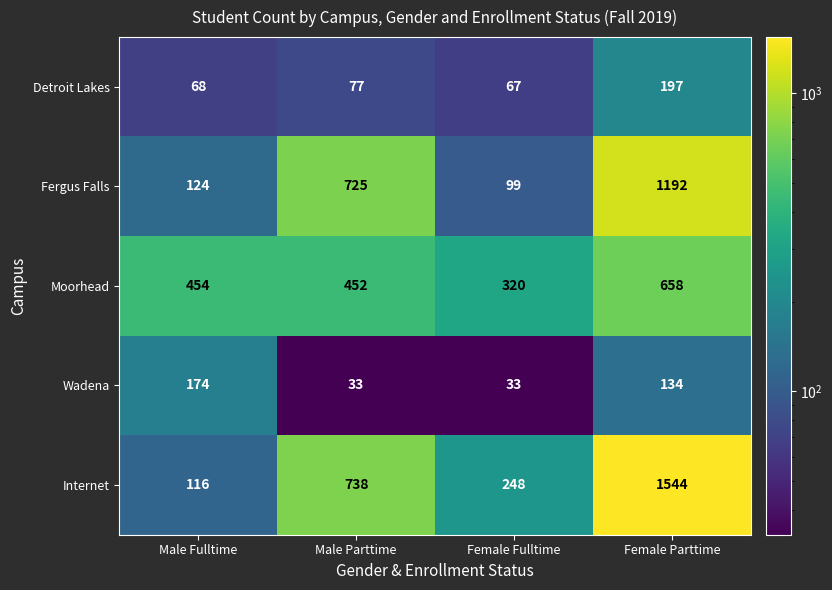

What is the average value of the Detroit Lakes series?

102